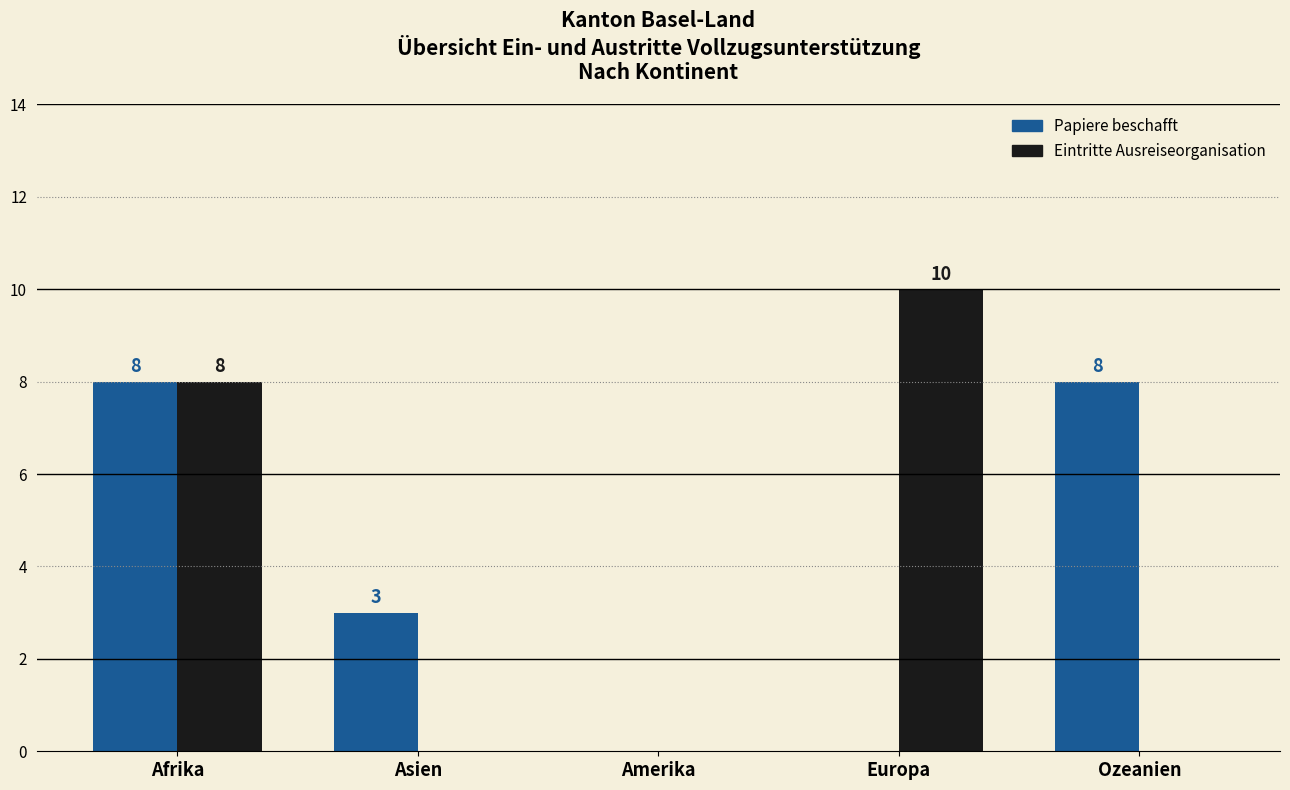

Which series has the largest total across all categories?

Papiere beschafft